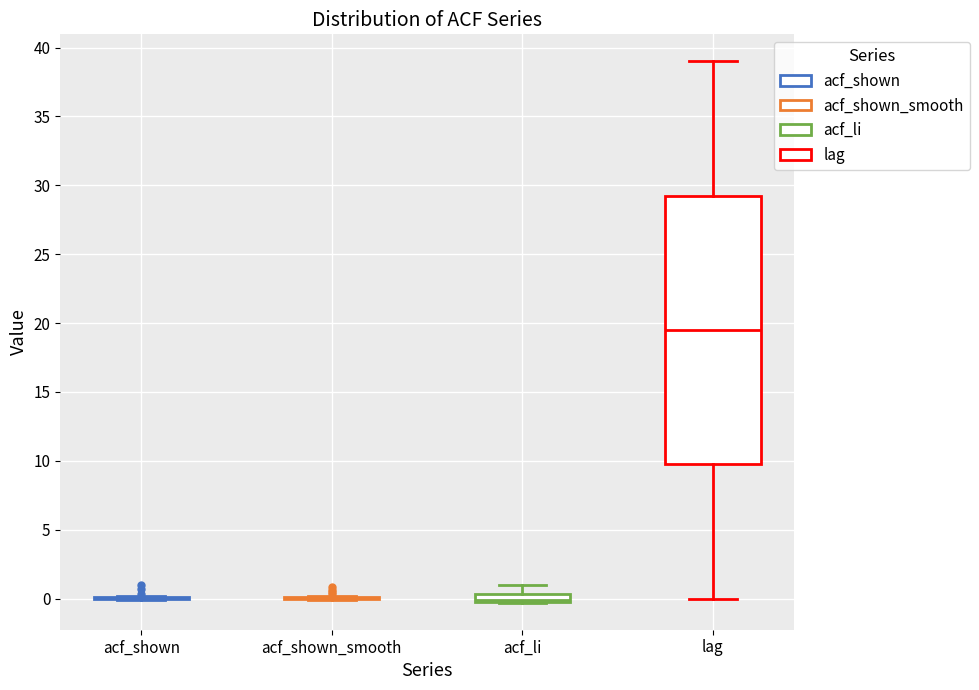

Comparing the boxes themselves (not the whiskers), which one is the tallest?

lag